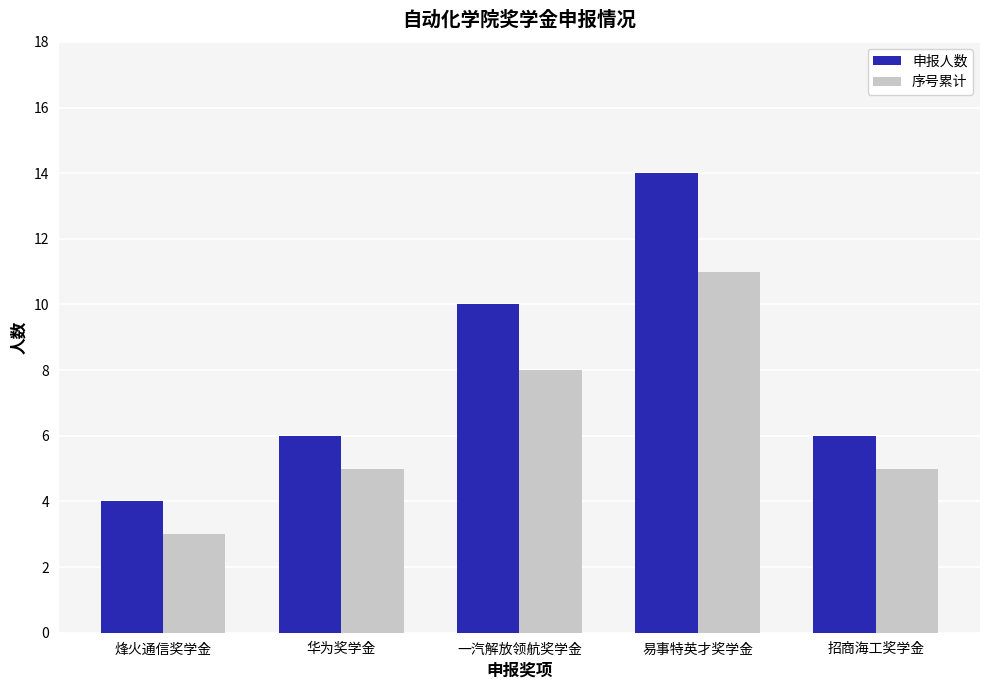

Which series has the widest spread of values?

申报人数